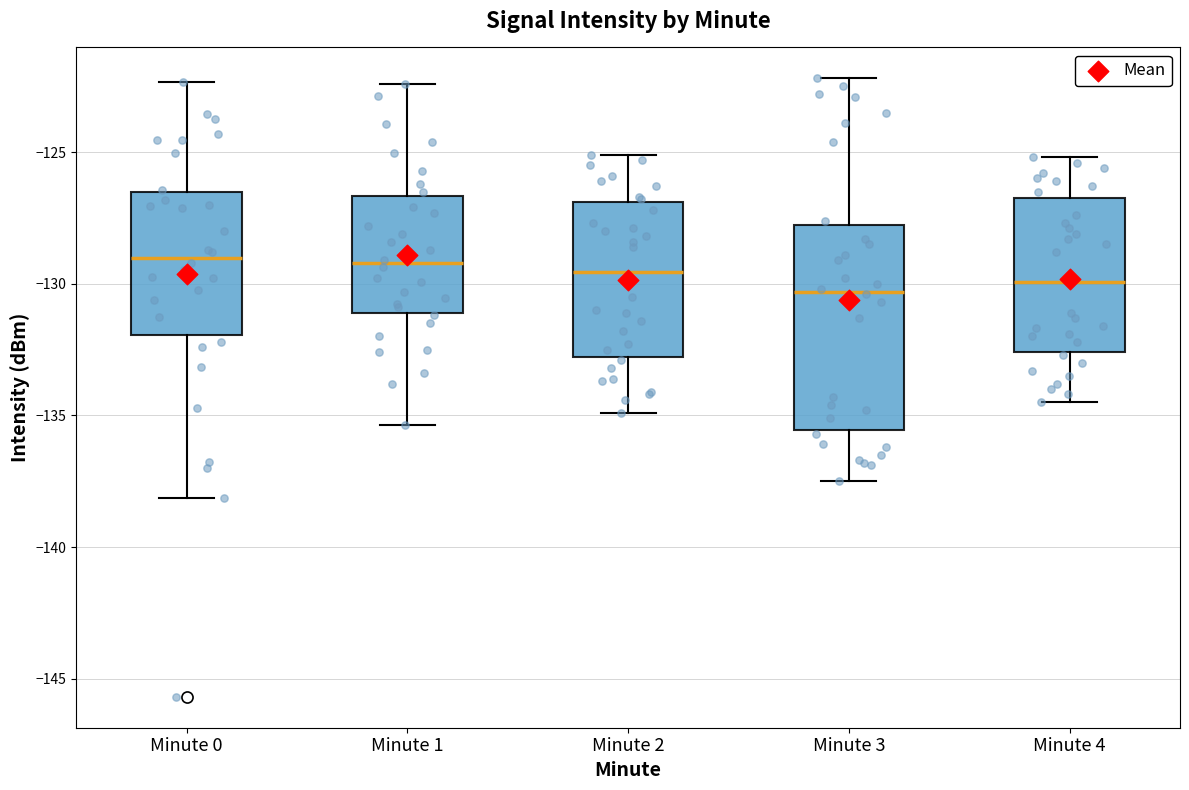

Which box is the tallest, from its lower edge to its upper edge?

Minute 3